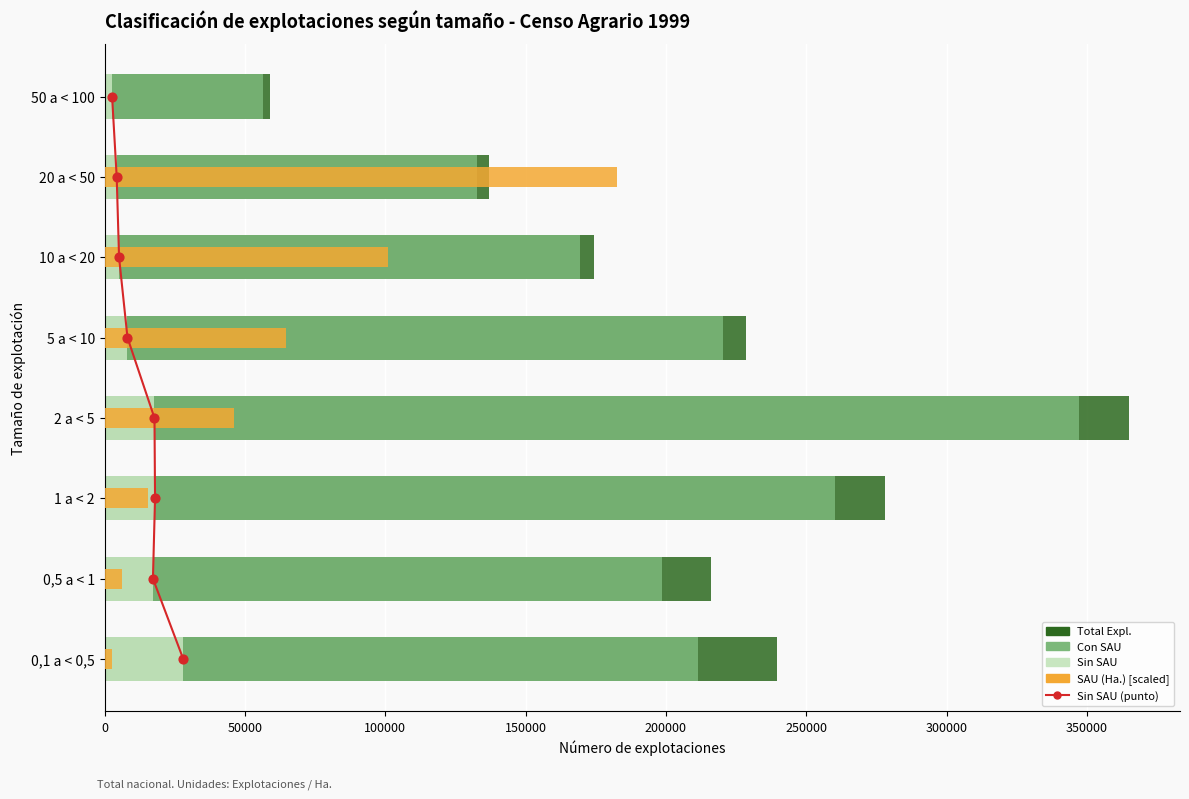

Which series has the largest total across all categories?

Total Expl.